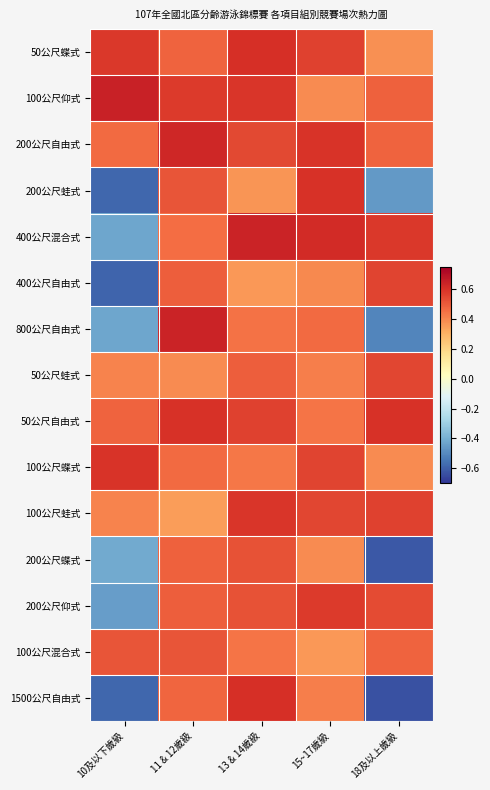

Which series has the largest range (max minus min)?

1500公尺自由式